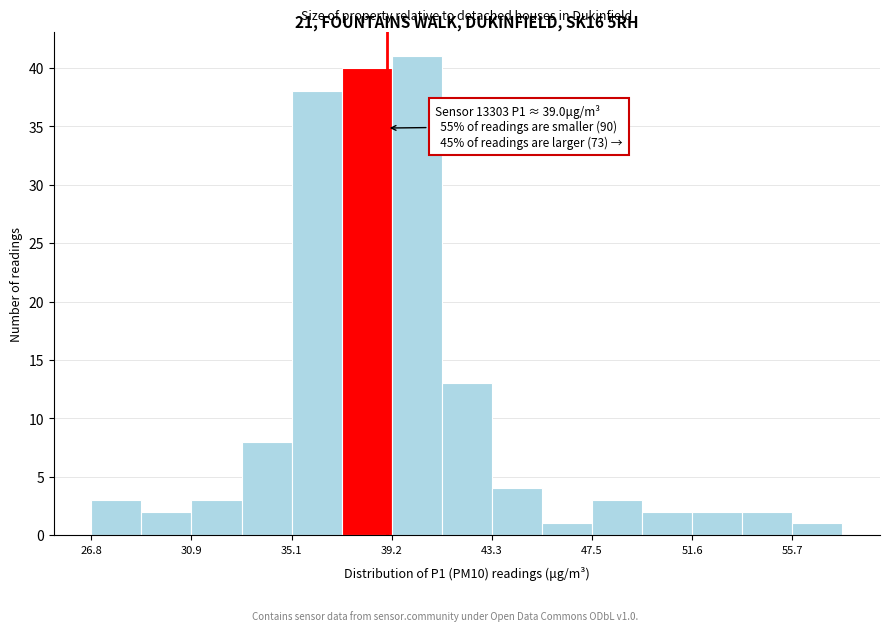

Over which range of the x-axis is the bar tallest?

39.0 to 41.5